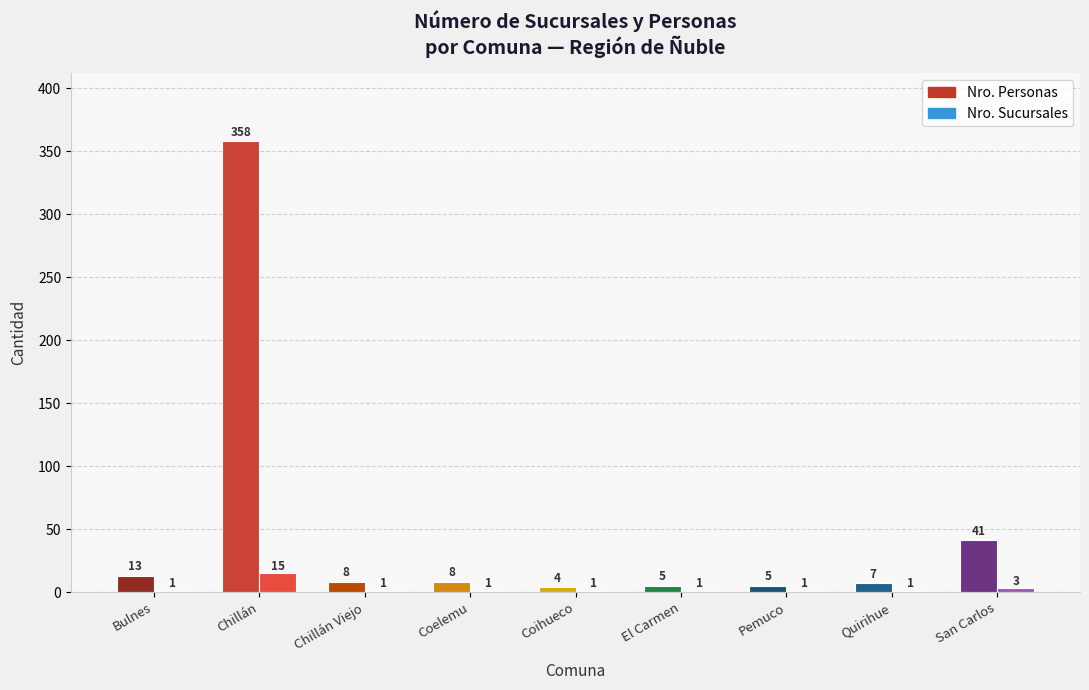

Which category has the lowest value in the Nro. Sucursales series?

Bulnes